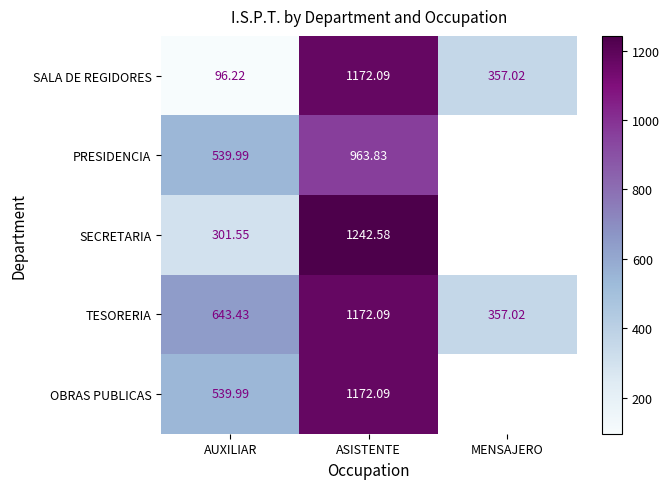

Where is TESORERIA nearest to the value 764?

AUXILIAR